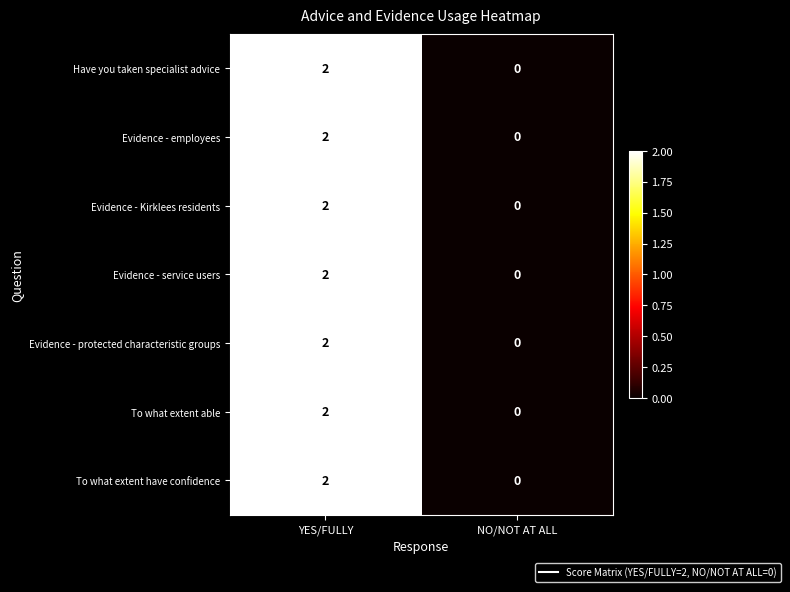

Which category has the lowest value in the Evidence - Kirklees residents series?

NO/NOT AT ALL